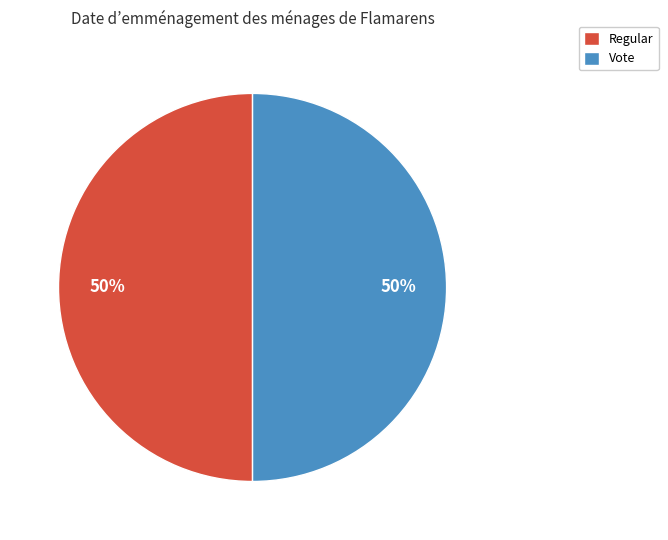

The Regular slice represents 62% of the pie. True or false?

False